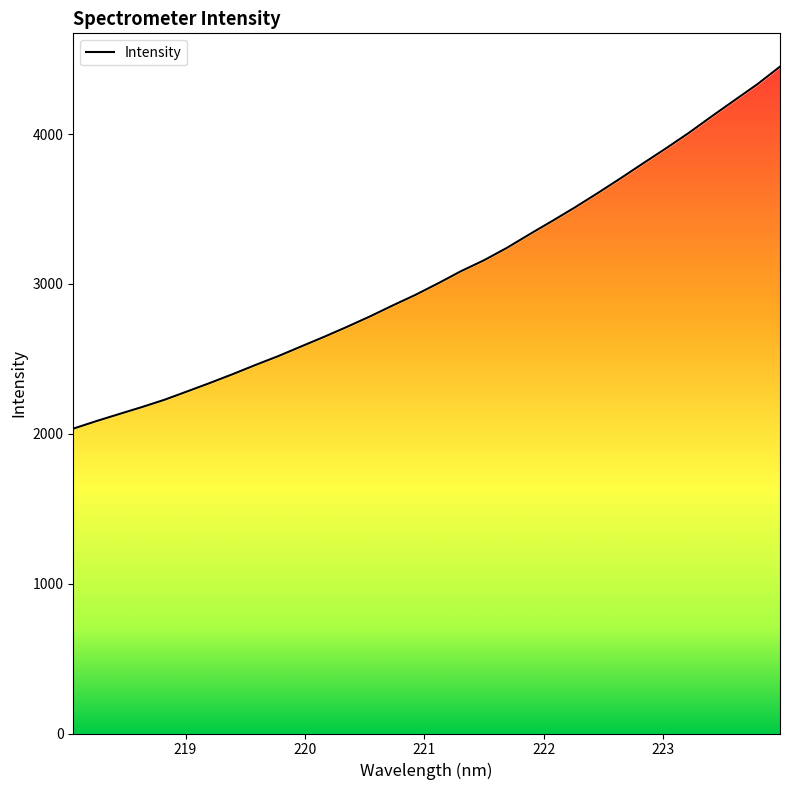

What is the maximum value shown in the chart?

4450.4